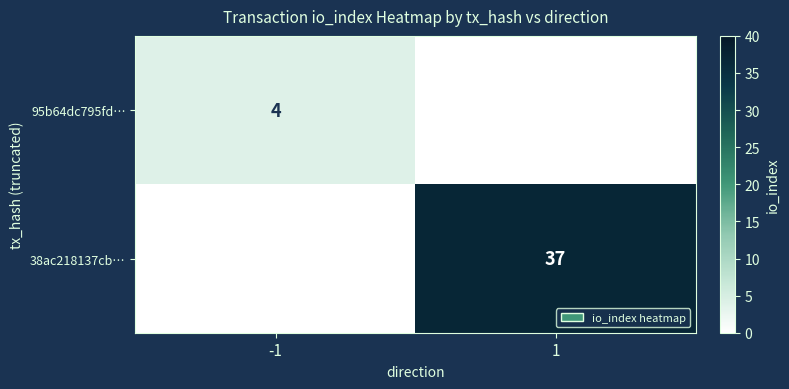

Is it true that 38ac218137cb… equals 37 at 1?

True